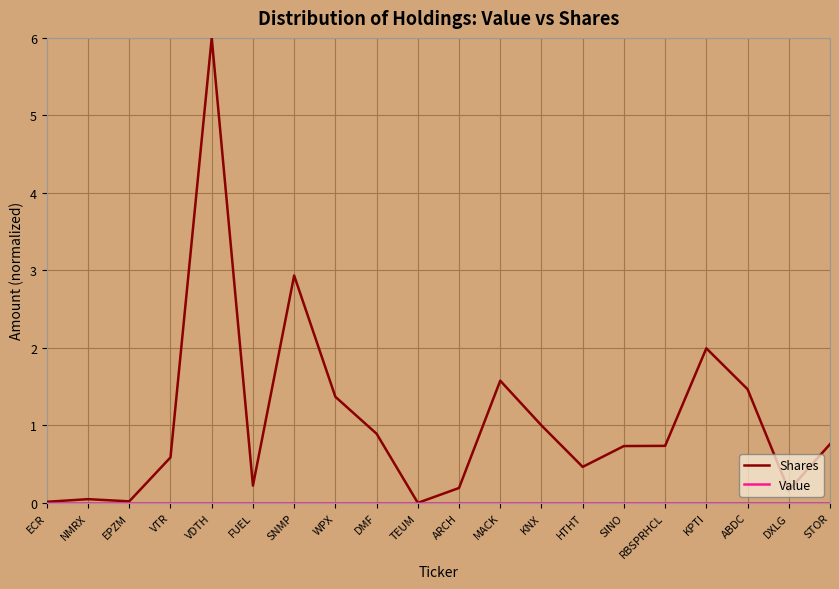

Which category has the highest value in the Shares series?

VDTH